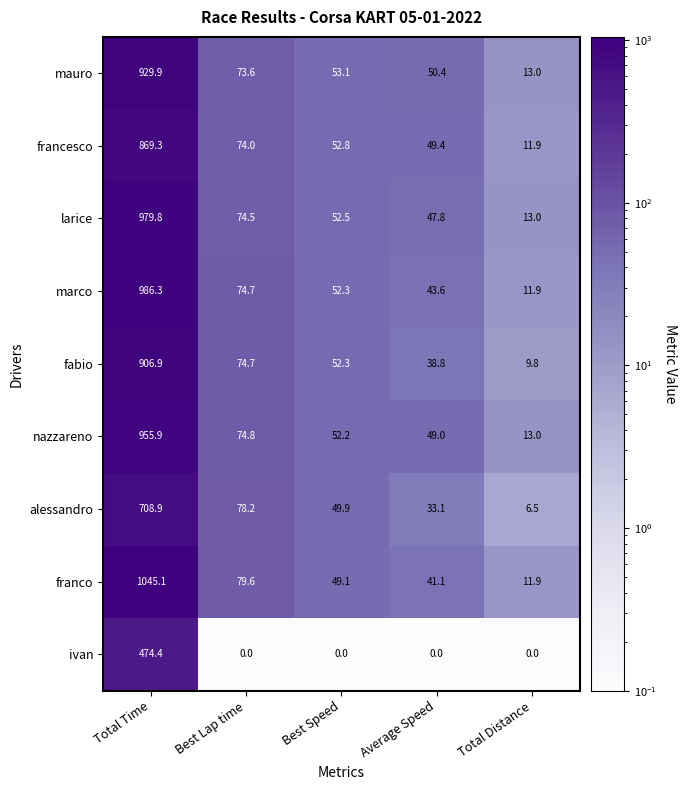

At how many categories does at least one series exceed 226?

1